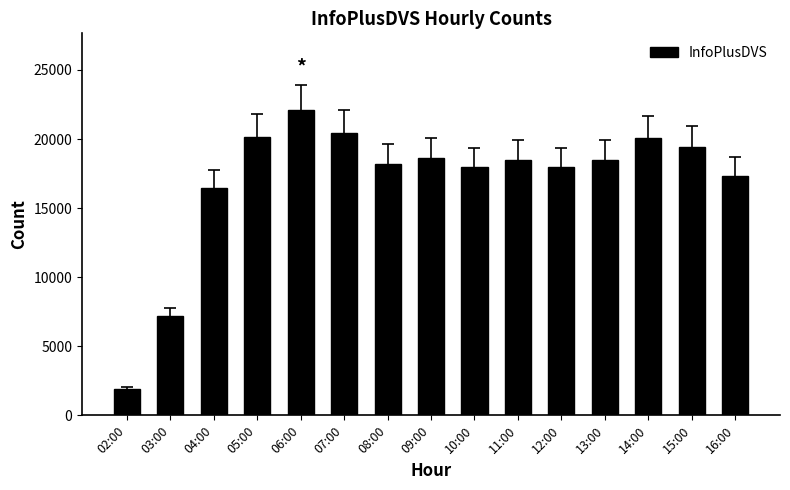

What is the difference between the second highest and minimum values?

18539